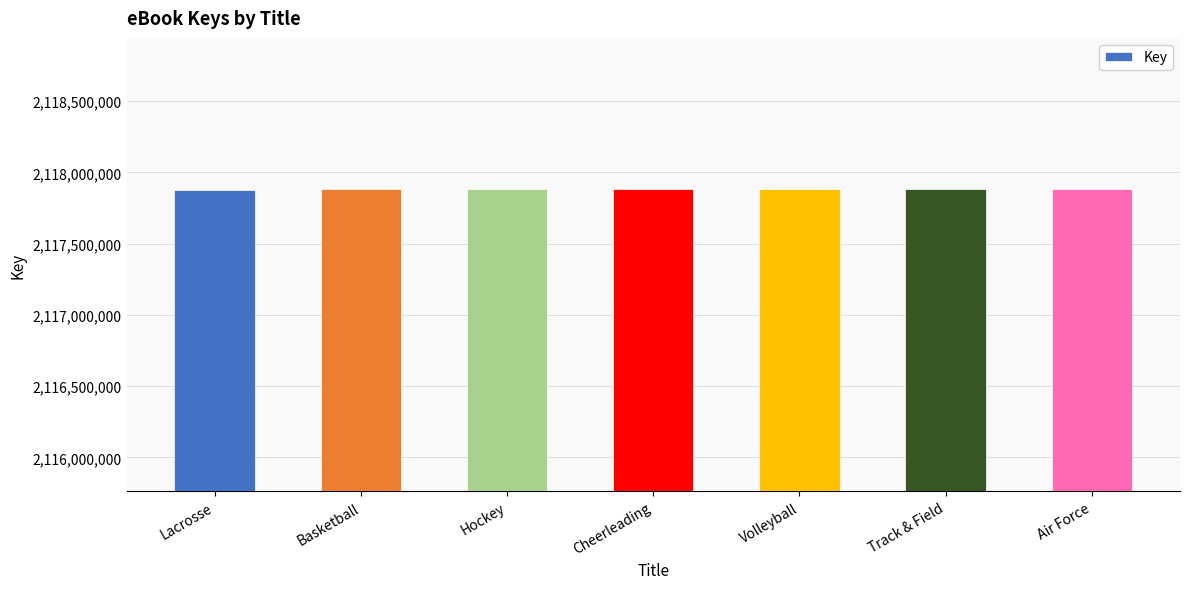

What is the ratio of the value at Volleyball to the value at Cheerleading?

1.0